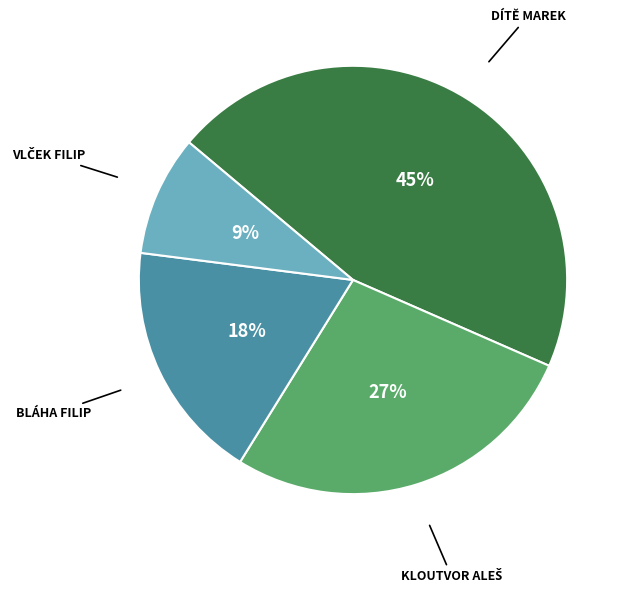

To the nearest percent, what is the average slice percentage?

25%